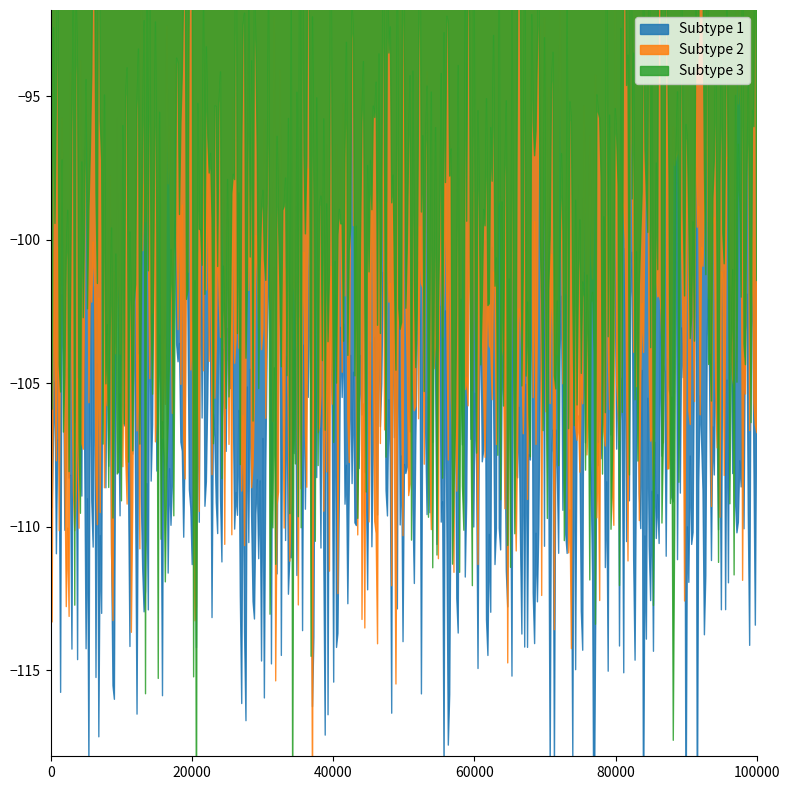

Where is the first local maximum for Subtype 3?

29